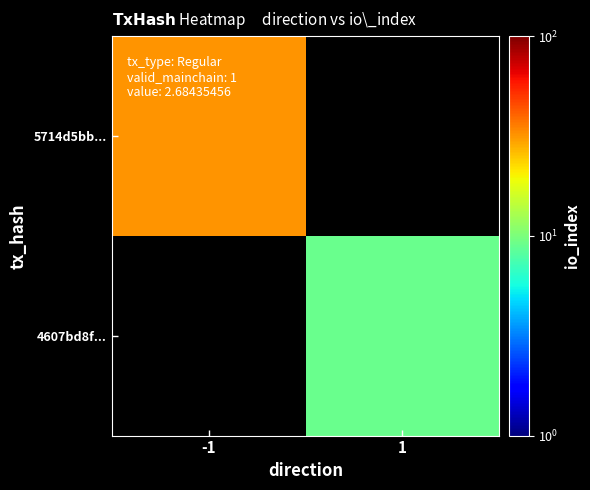

The value of 5714d5bb... at -1 is 32.0. True or false?

True